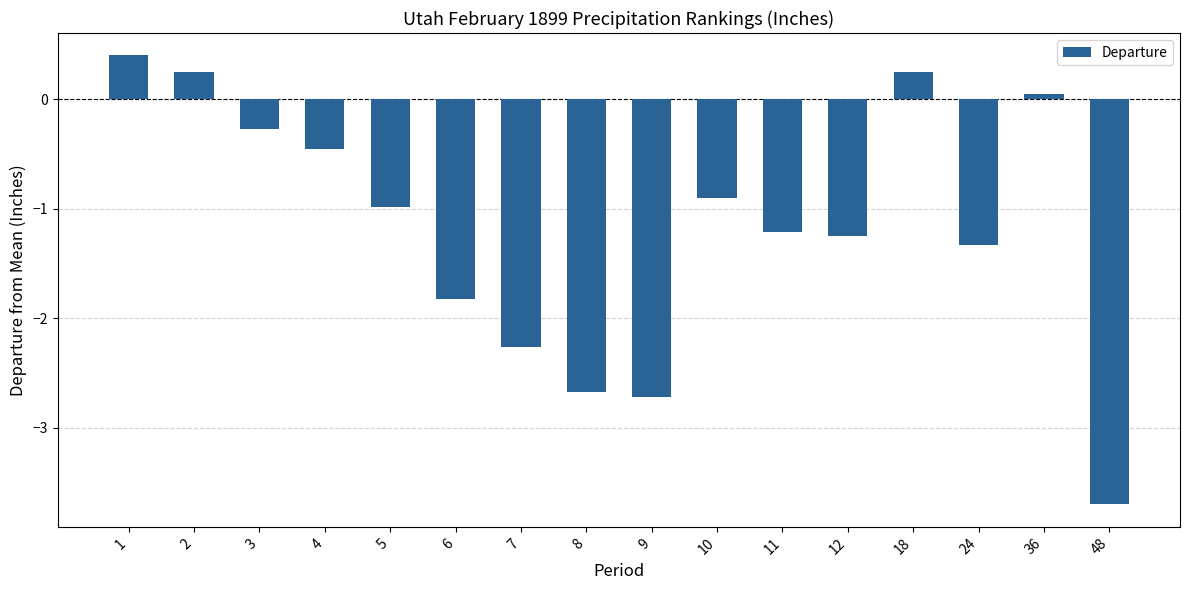

Between 18 and 8, which is larger?

18